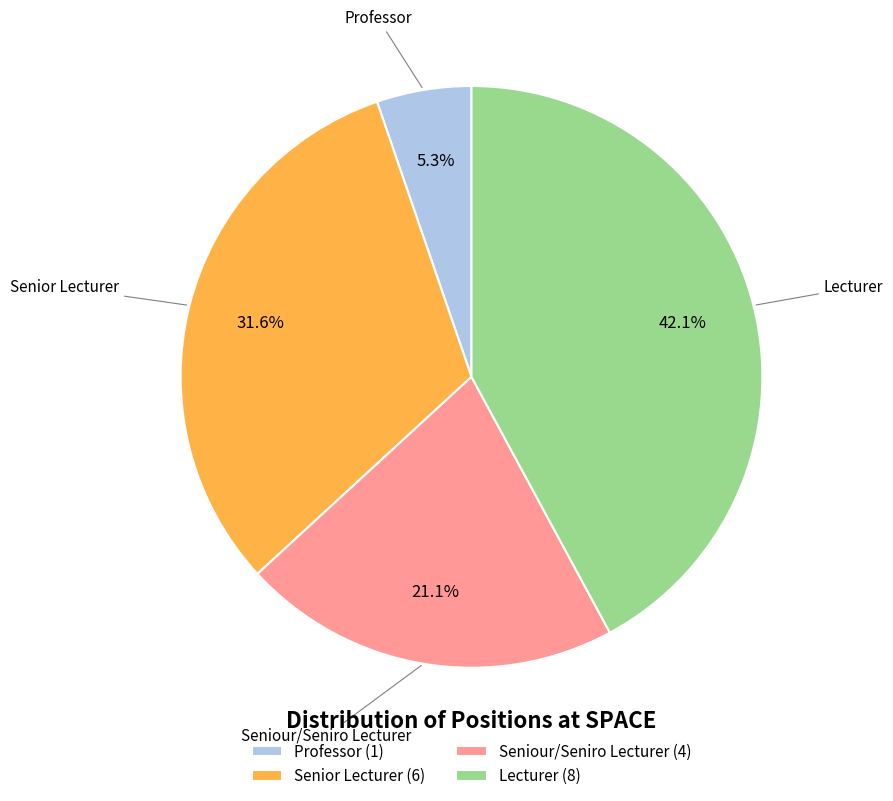

Rank the categories by value from lowest to highest.

Professor (1), Seniour/Seniro Lecturer (4), Senior Lecturer (6), Lecturer (8)